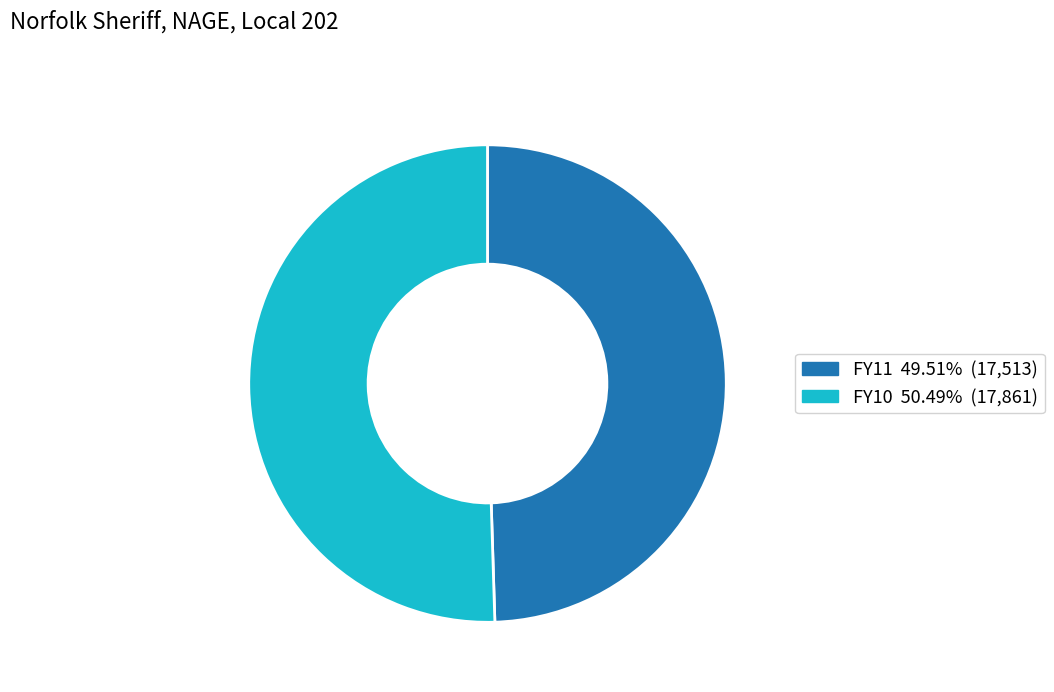

True or false: FY10 accounts for 45% of the total.

False